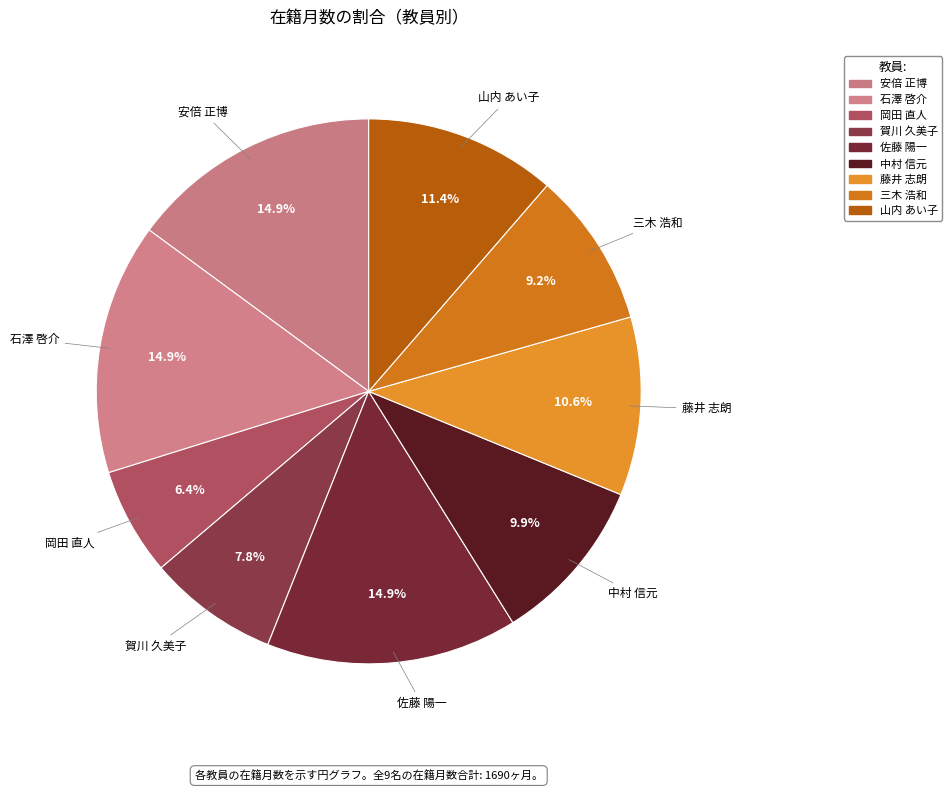

How many slices are in this pie chart?

9